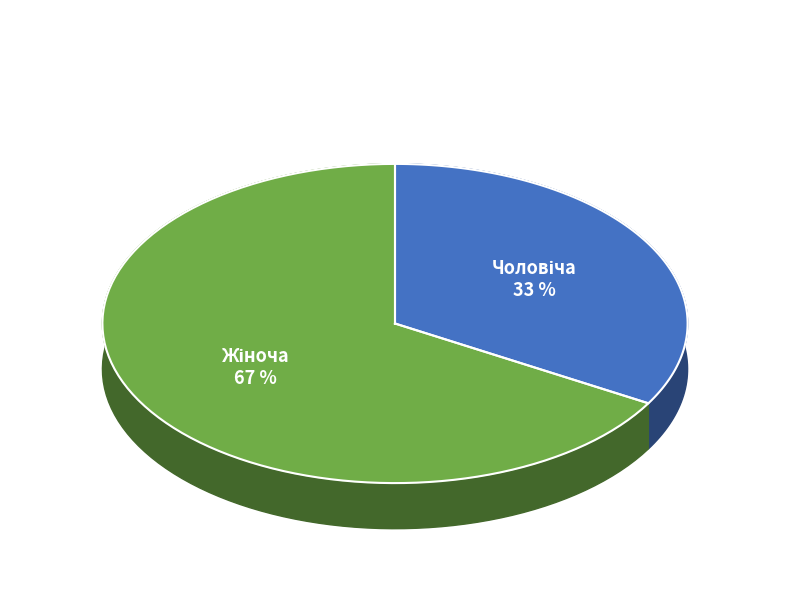

Is there a majority slice in this chart?

Yes